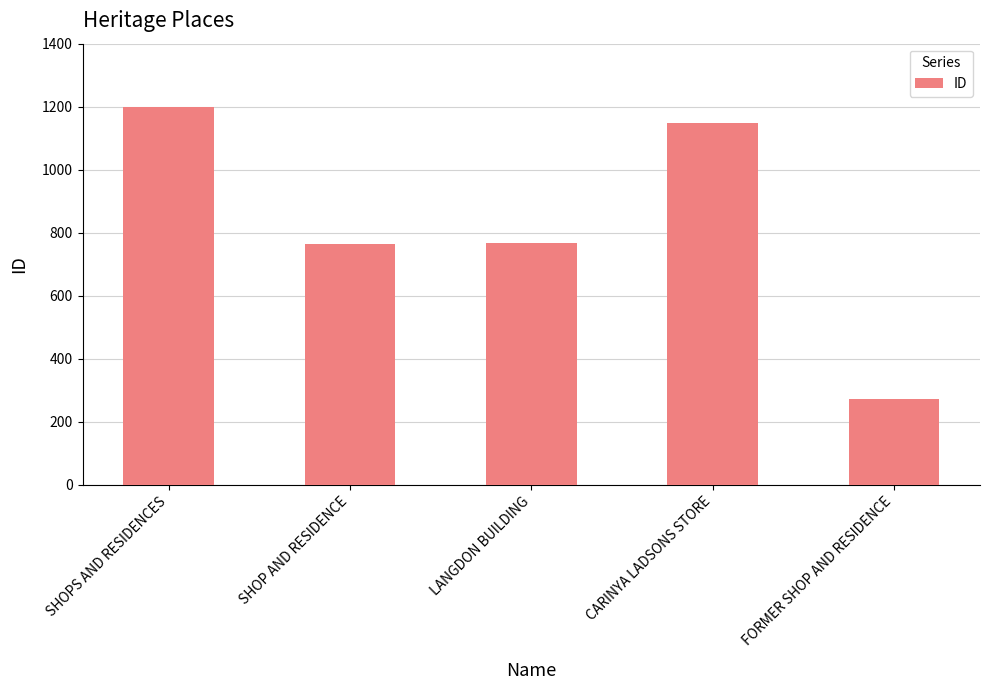

How many bars are there in total?

5